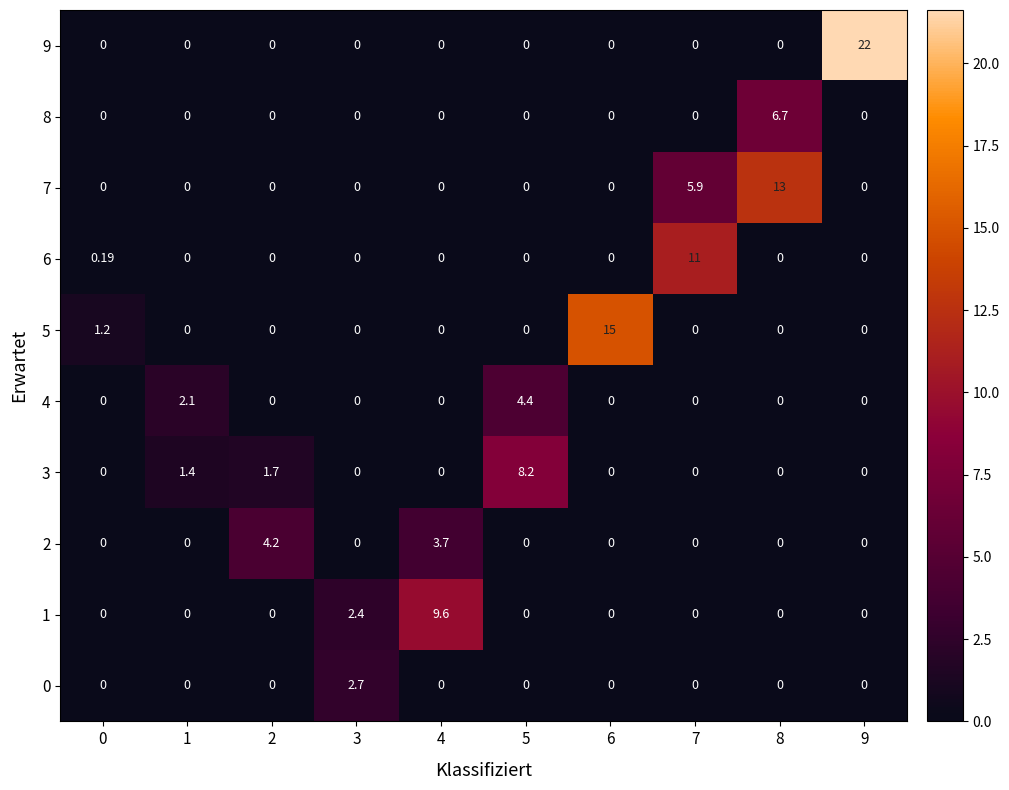

Is the value of 2 at 6 greater than the value of 3 at 5?

No